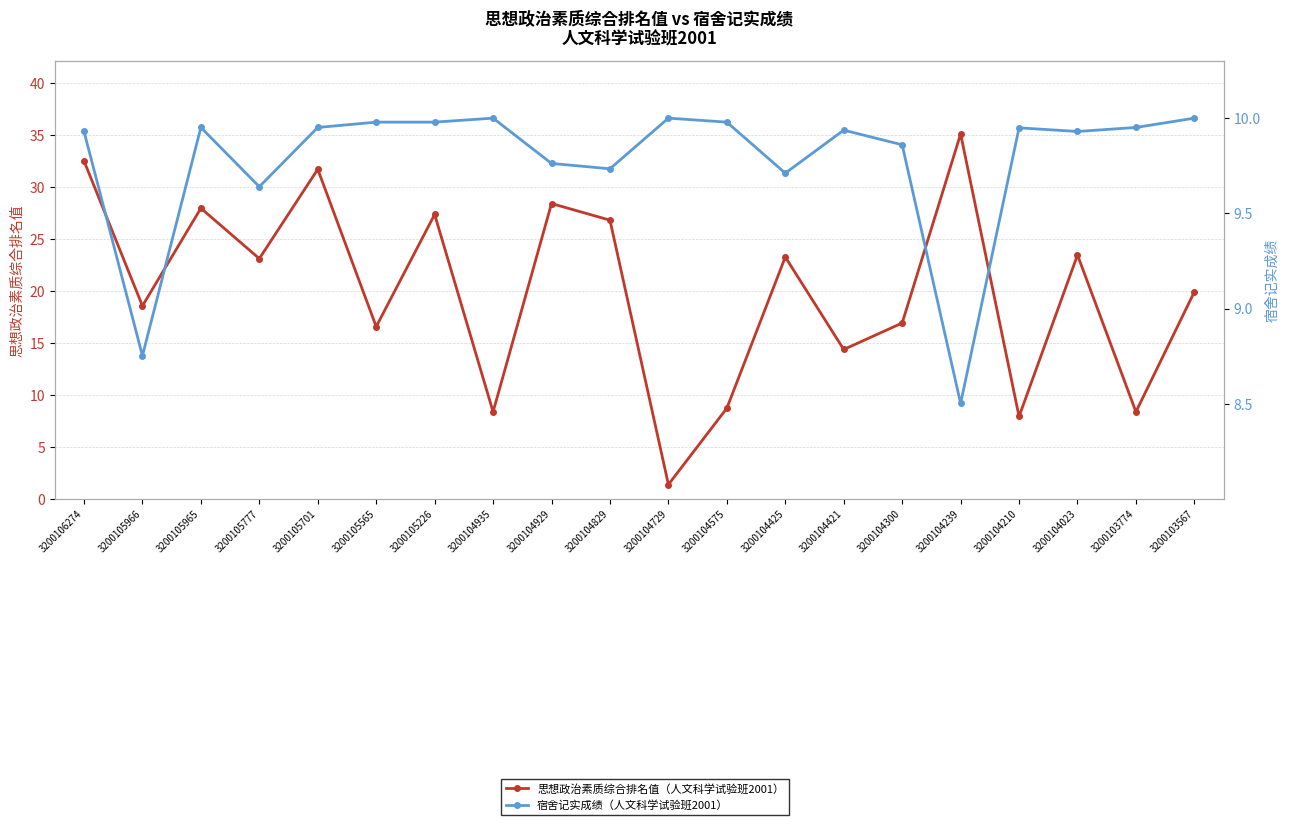

At how many categories does at least one series exceed 2?

20